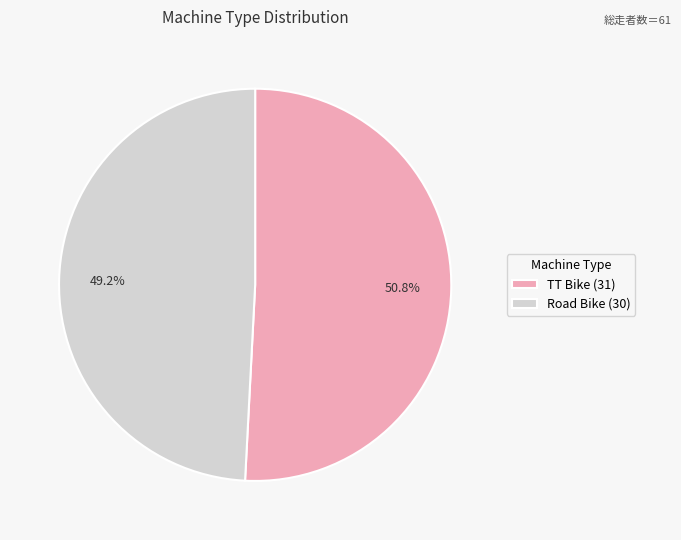

To the nearest percent, what percentage of the pie is Road Bike?

49%